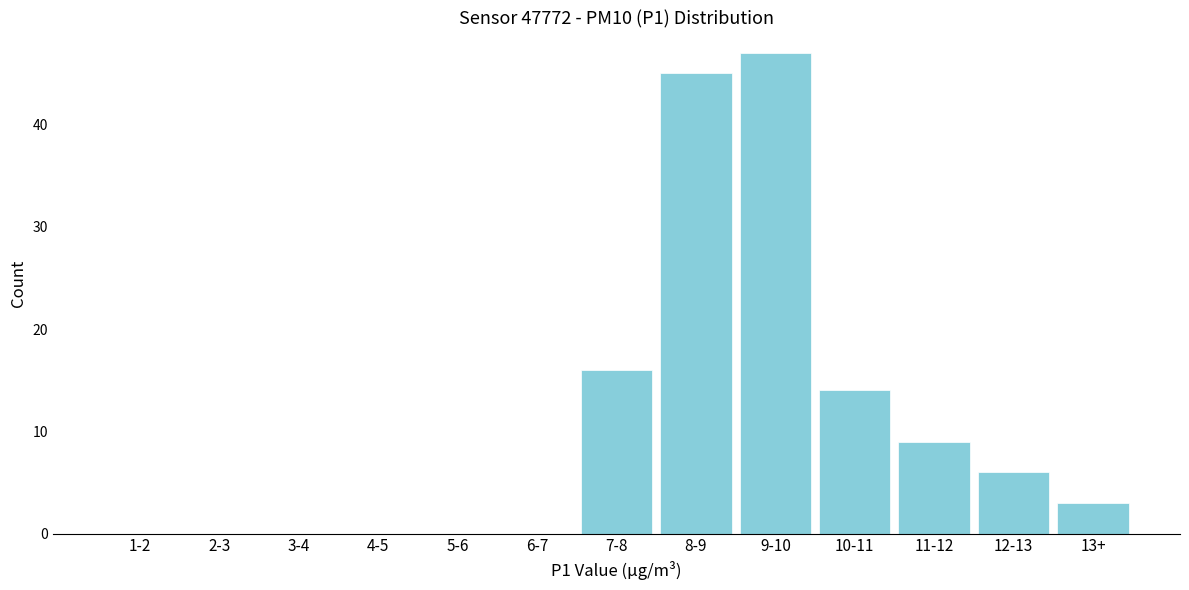

Reading right to left, list all the values displayed in this chart.

13+=3	12-13=6	11-12=9	10-11=14	9-10=47	8-9=45	7-8=16	6-7=0	5-6=0	4-5=0	3-4=0	2-3=0	1-2=0